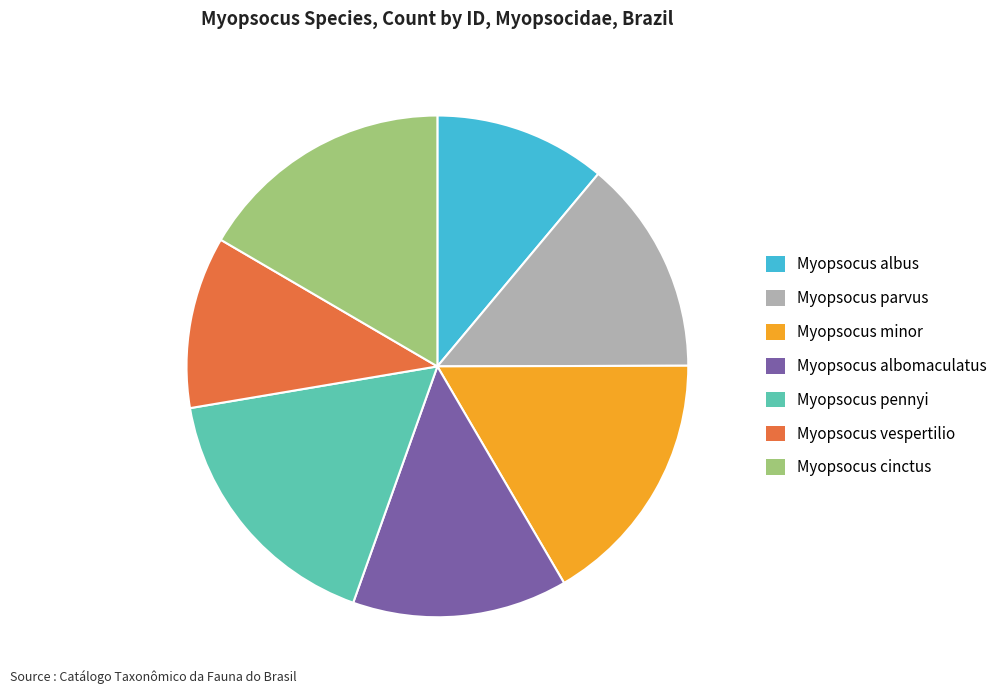

Count the number of slices in the pie.

7